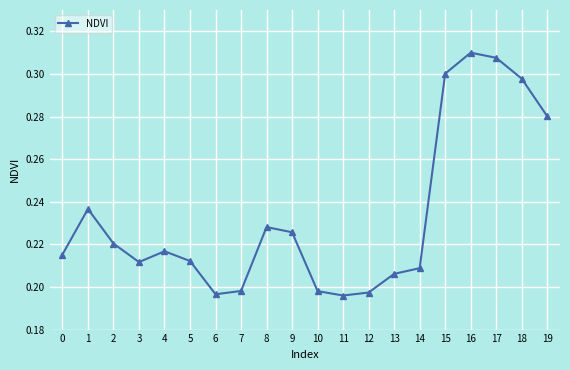

Is it true that the value at 2 is 0.1?

False